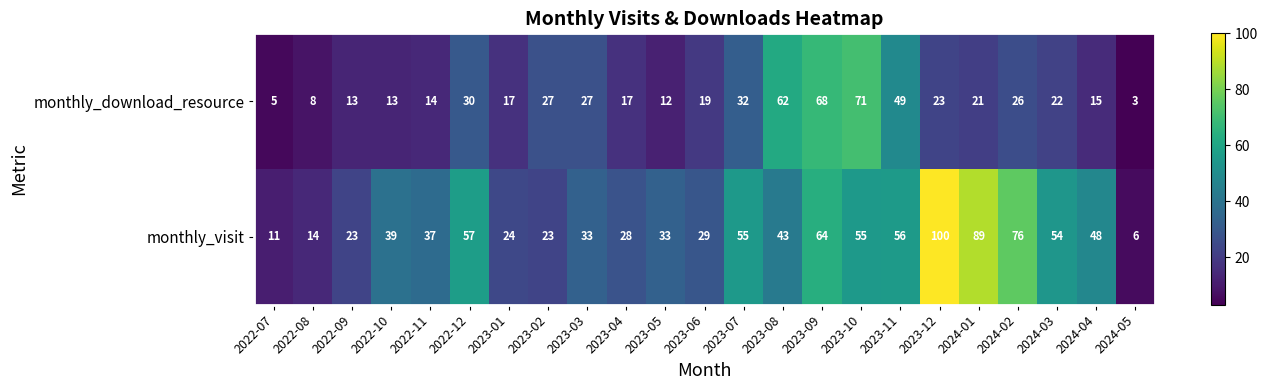

Which series has the widest spread of values?

monthly_visit